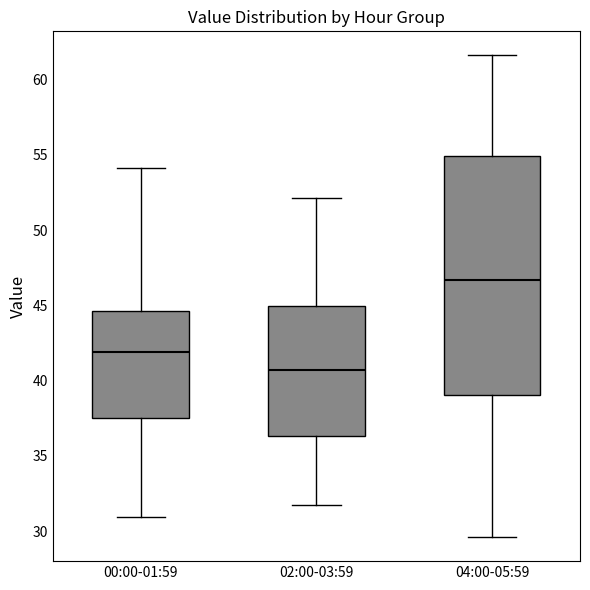

Which box has the lowest median line?

02:00-03:59